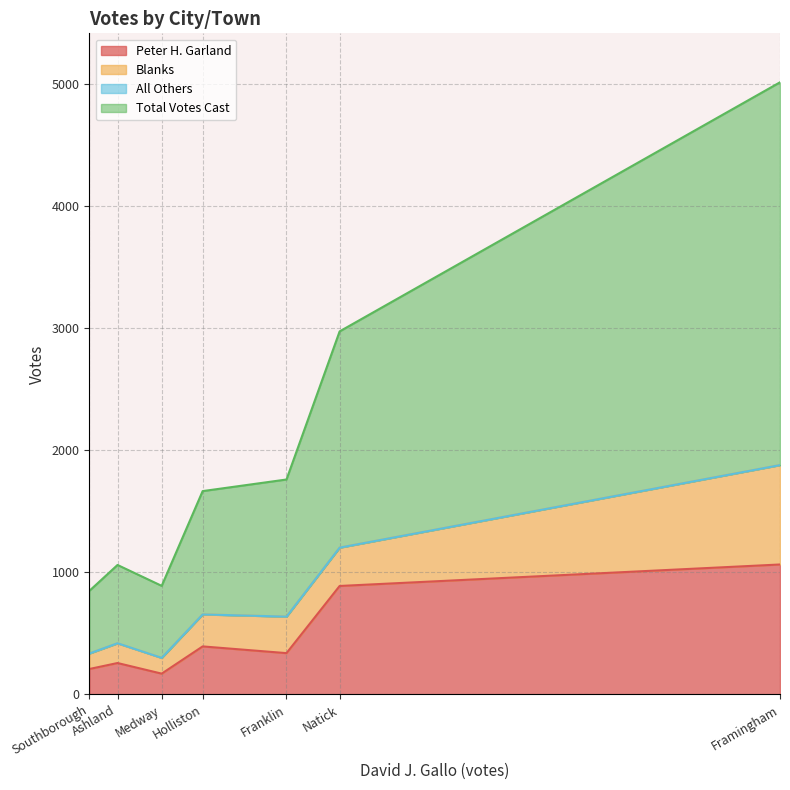

At how many categories does at least one series exceed 2616?

1